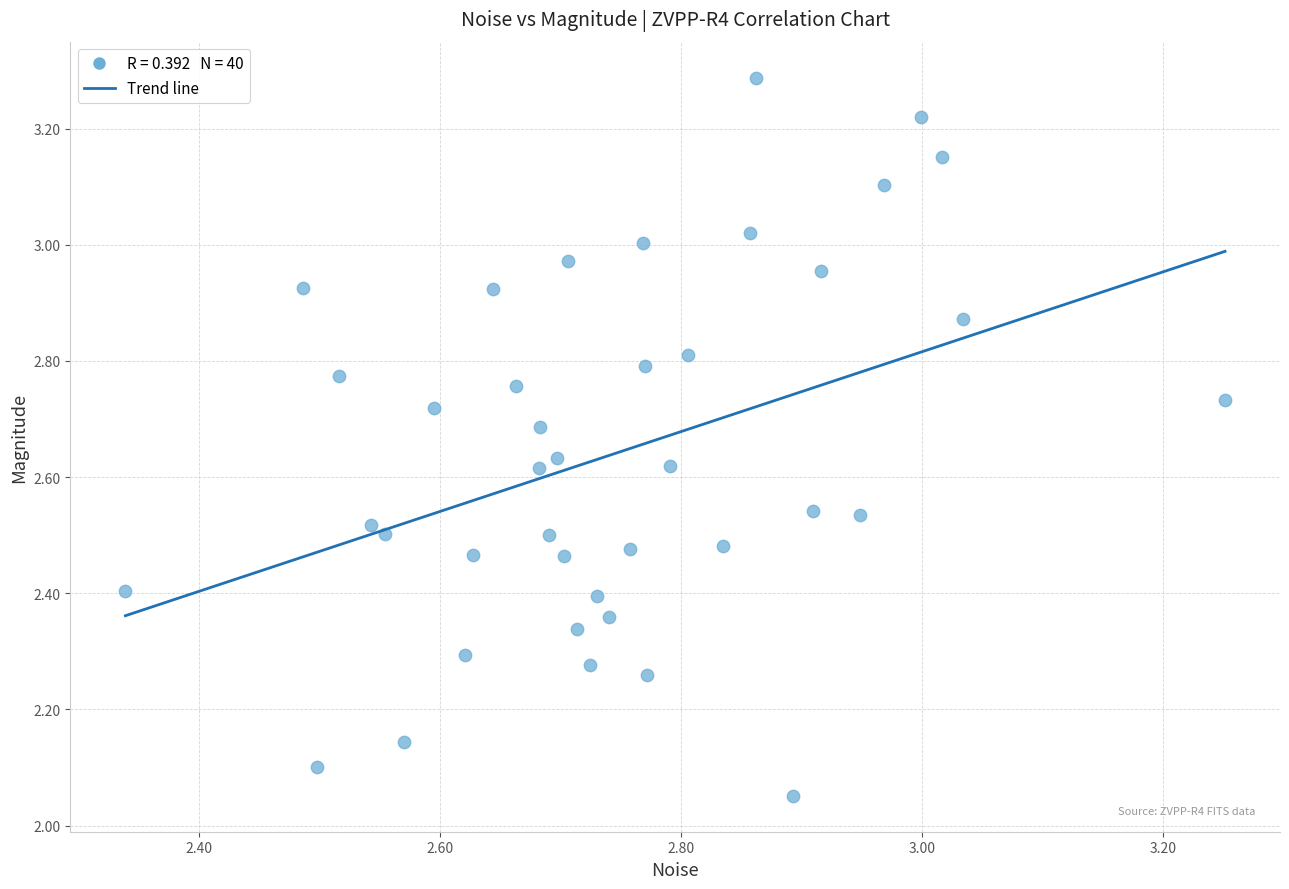

What is the range of Y values (max minus min)?

1.2